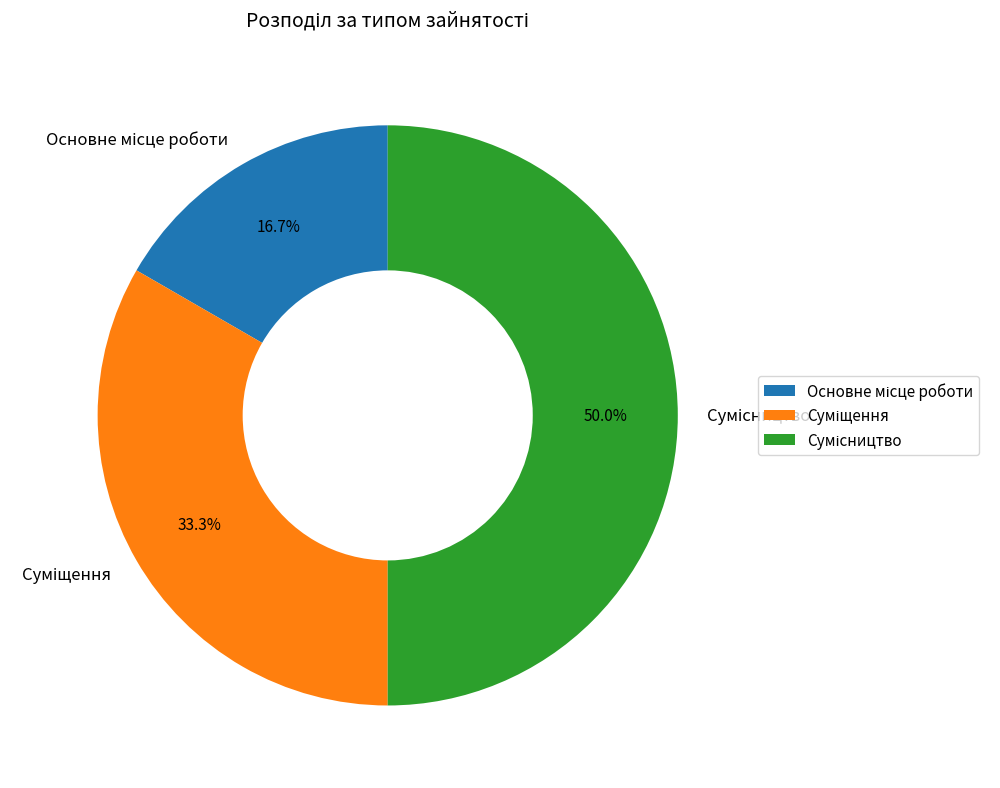

To the nearest percent, what portion does Суміщення represent?

33%